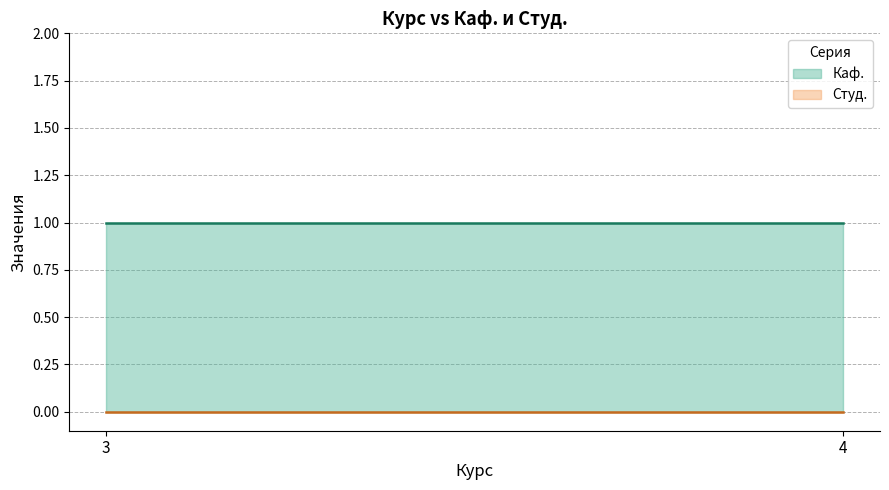

What are all the series names shown in the legend?

Каф., Студ.